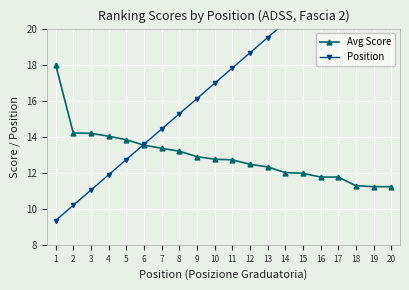

Rank the series by their average value, from lowest to highest.

Avg Score, Position